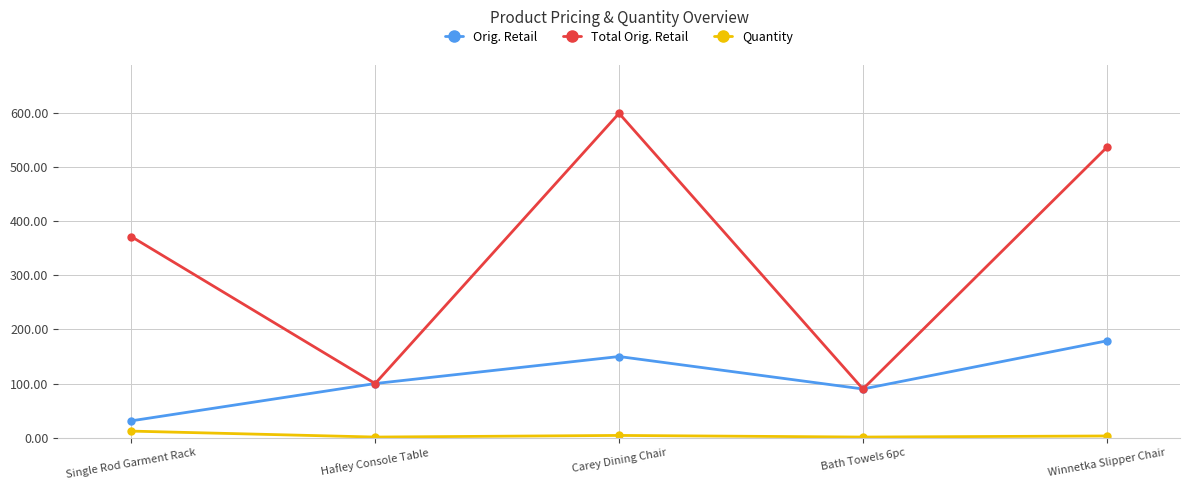

At which label is Total Orig. Retail closest to 344?

Single Rod Garment Rack